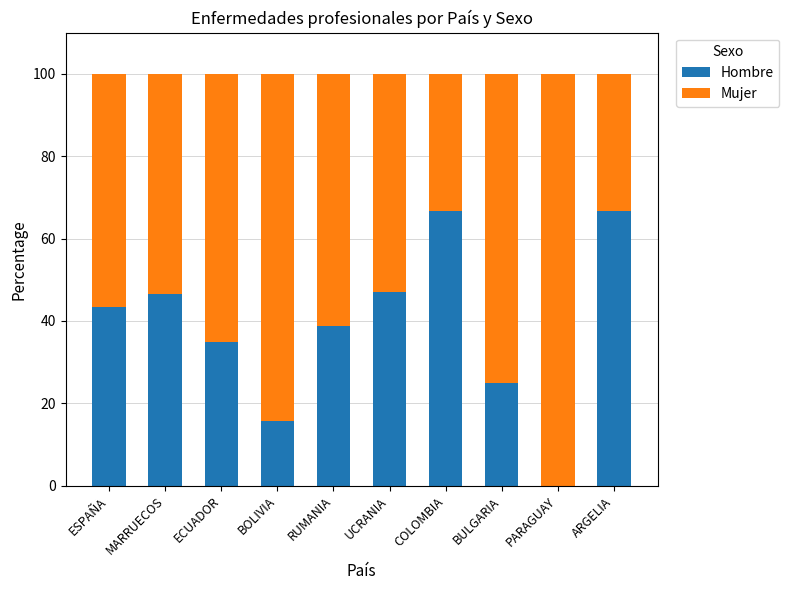

What is the total value across all series at ESPAÑA?

100.0